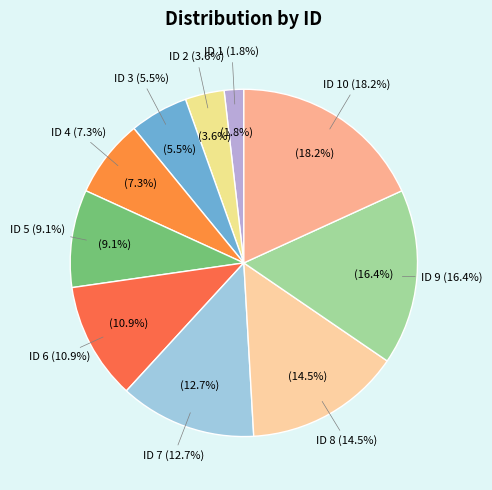

How many segments does this pie chart have?

10